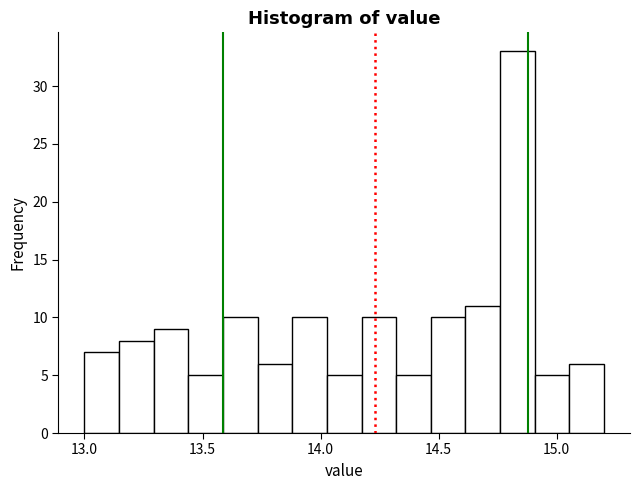

Read against the x-axis, roughly where is the centre of the tallest bar?

14.85